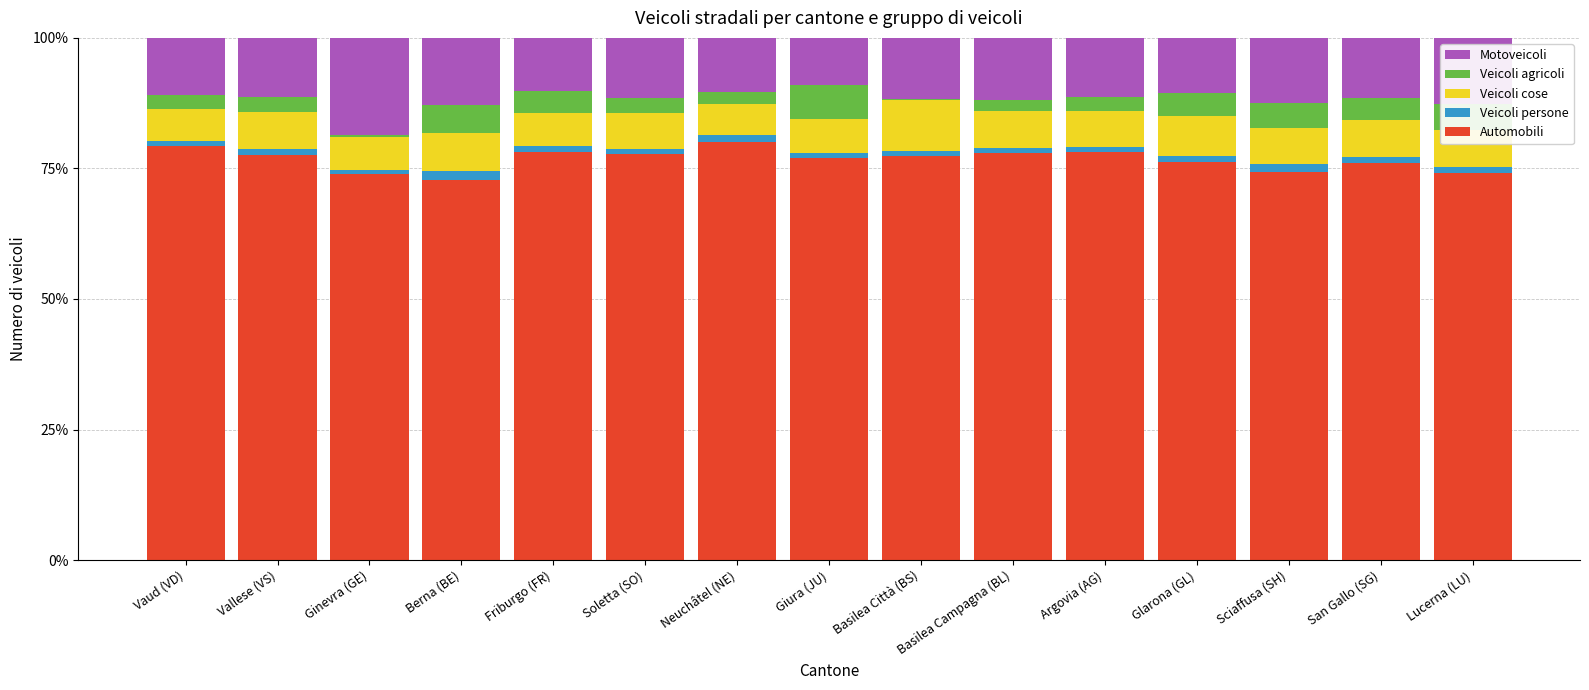

How many data points does each series have?

15